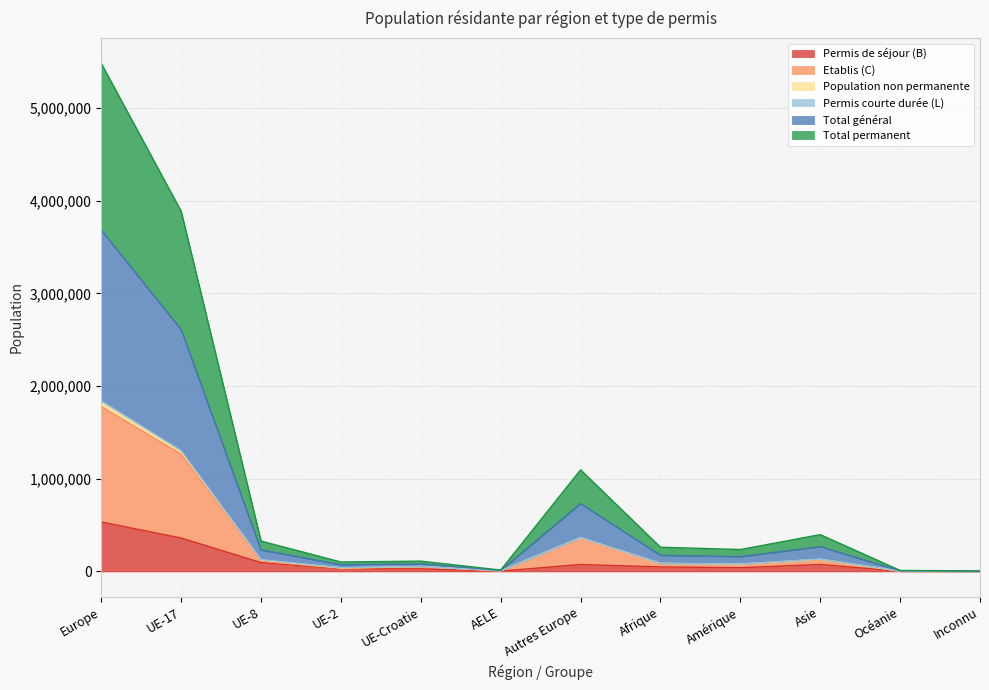

Which category has the highest value in the Permis de séjour (B) series?

Europe